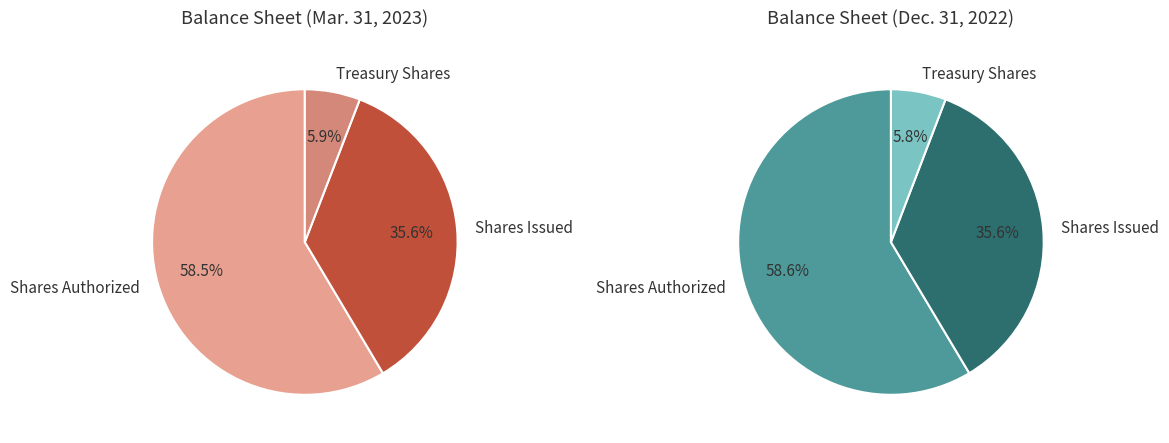

To the nearest percent, what percentage of the pie is Common stock, shares authorized?

59%